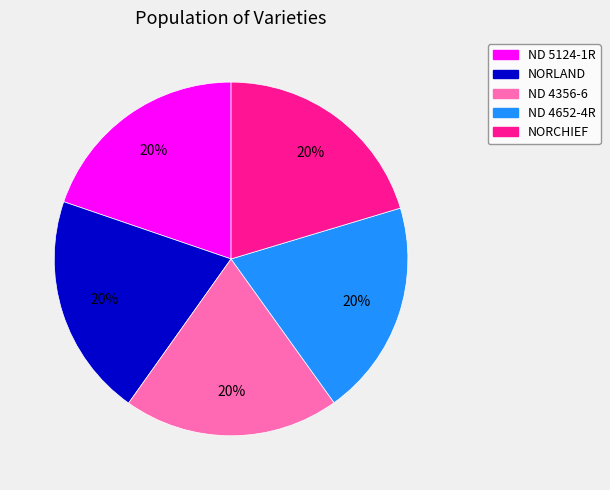

How many slices are in this pie chart?

5